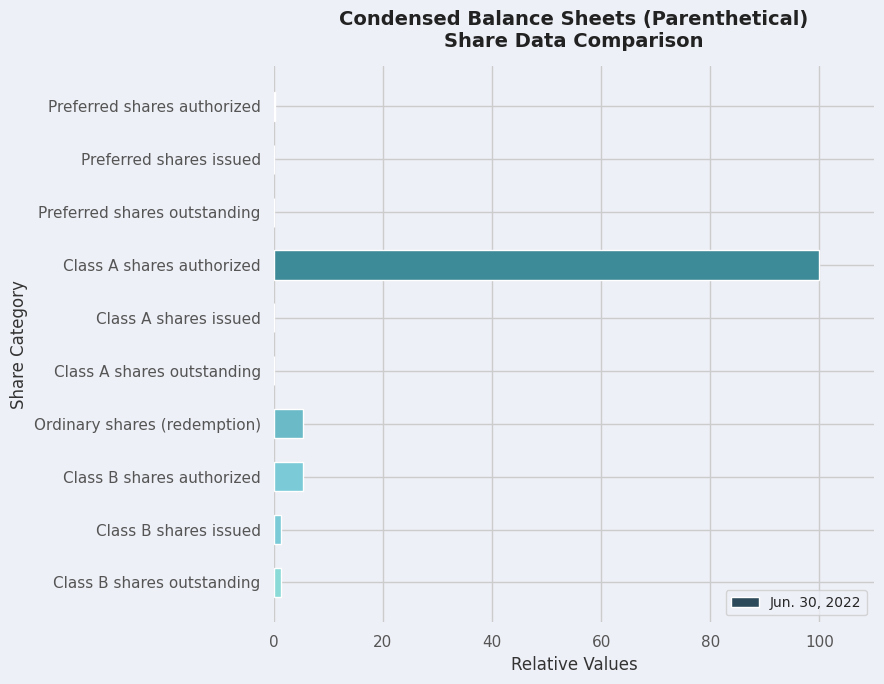

Are the bars horizontal?

Yes